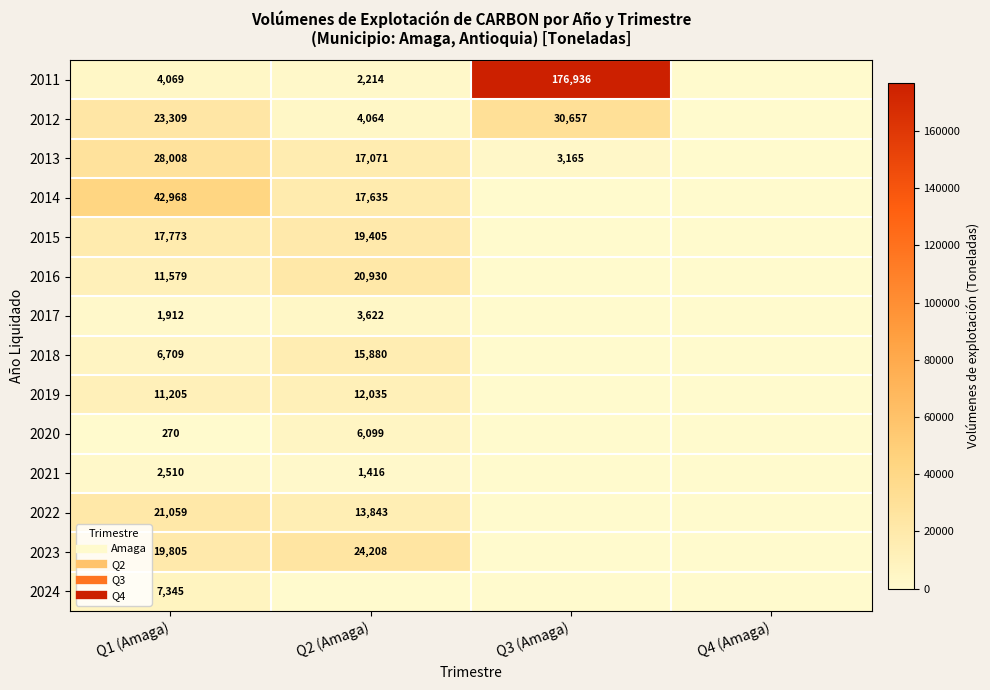

List the labels in order of 2012 value, smallest first.

Q4 (Amaga), Q2 (Amaga), Q1 (Amaga), Q3 (Amaga)